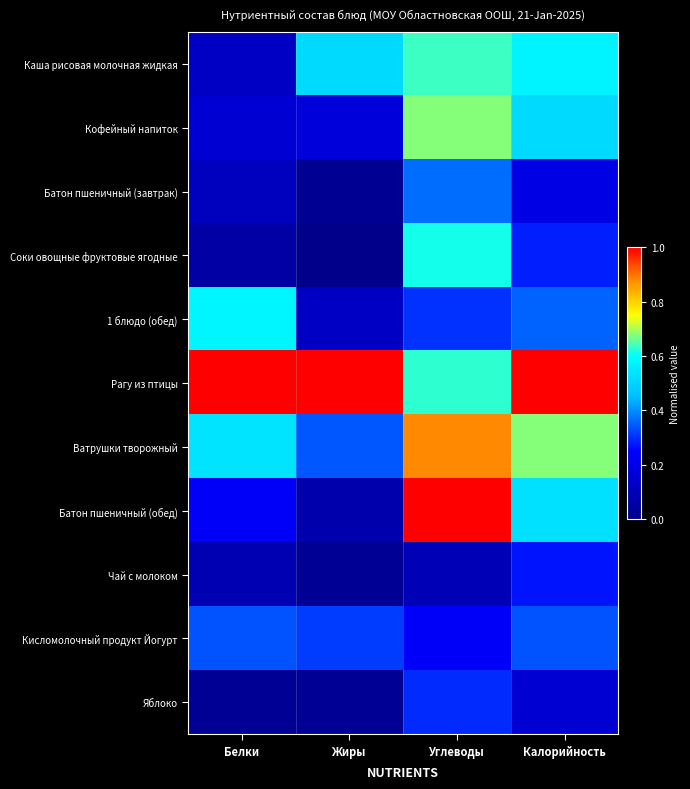

List the series in order of their peak value, lowest first.

Чай с молоком, Яблоко, Кисломолочный продукт Йогурт, Батон пшеничный (завтрак), 1 блюдо (обед), Соки овощные фруктовые ягодные, Каша рисовая молочная жидкая, Кофейный напиток, Ватрушки творожный, Рагу из птицы, Батон пшеничный (обед)